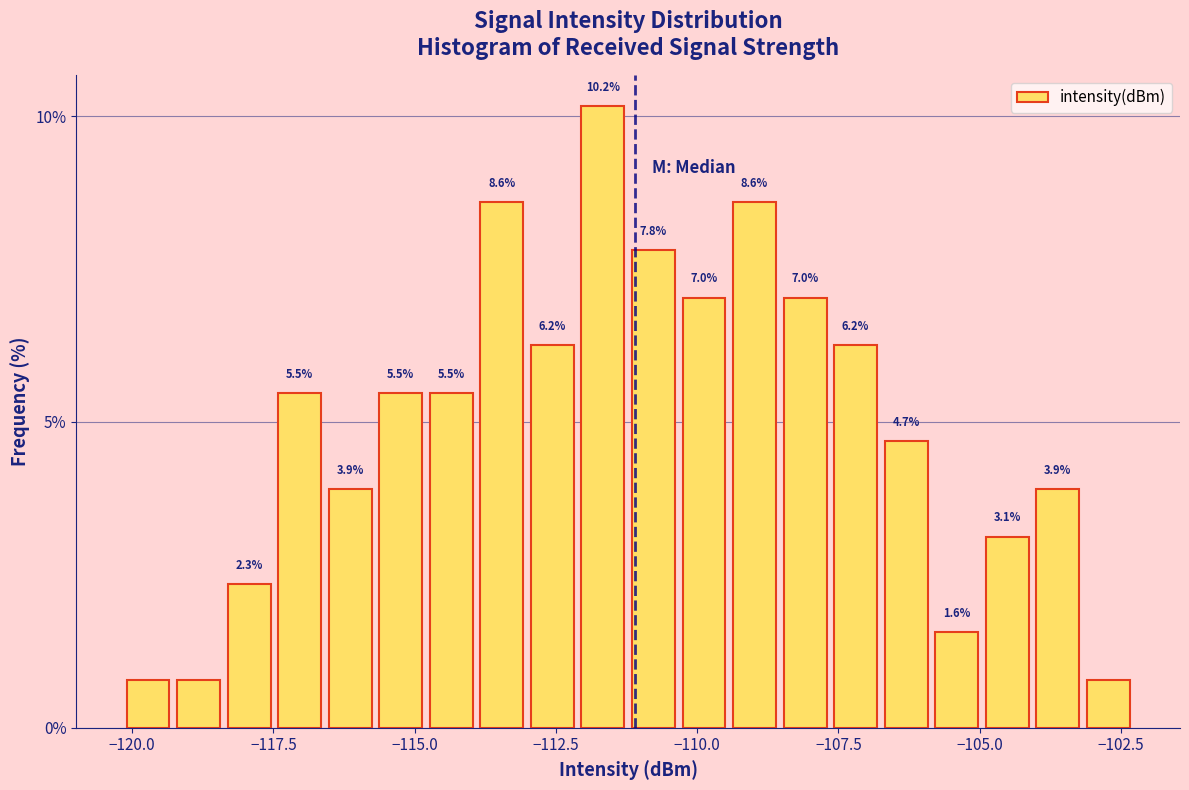

Around what value on the x-axis is the tallest bar? Give the approximate position of its centre, as read against the axis.

-111.5